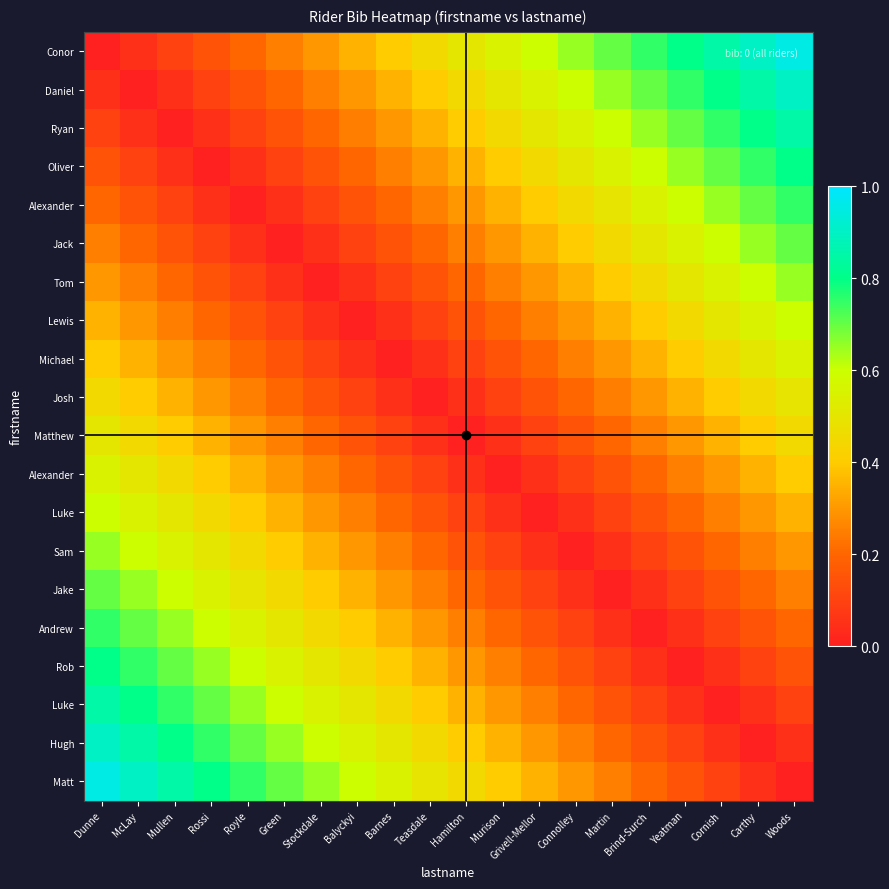

How many distinct data groups are displayed?

20